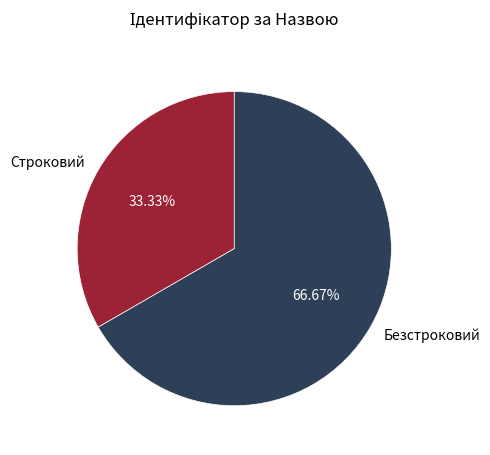

Do Безстроковий and Строковий together represent more than half of the pie?

Yes